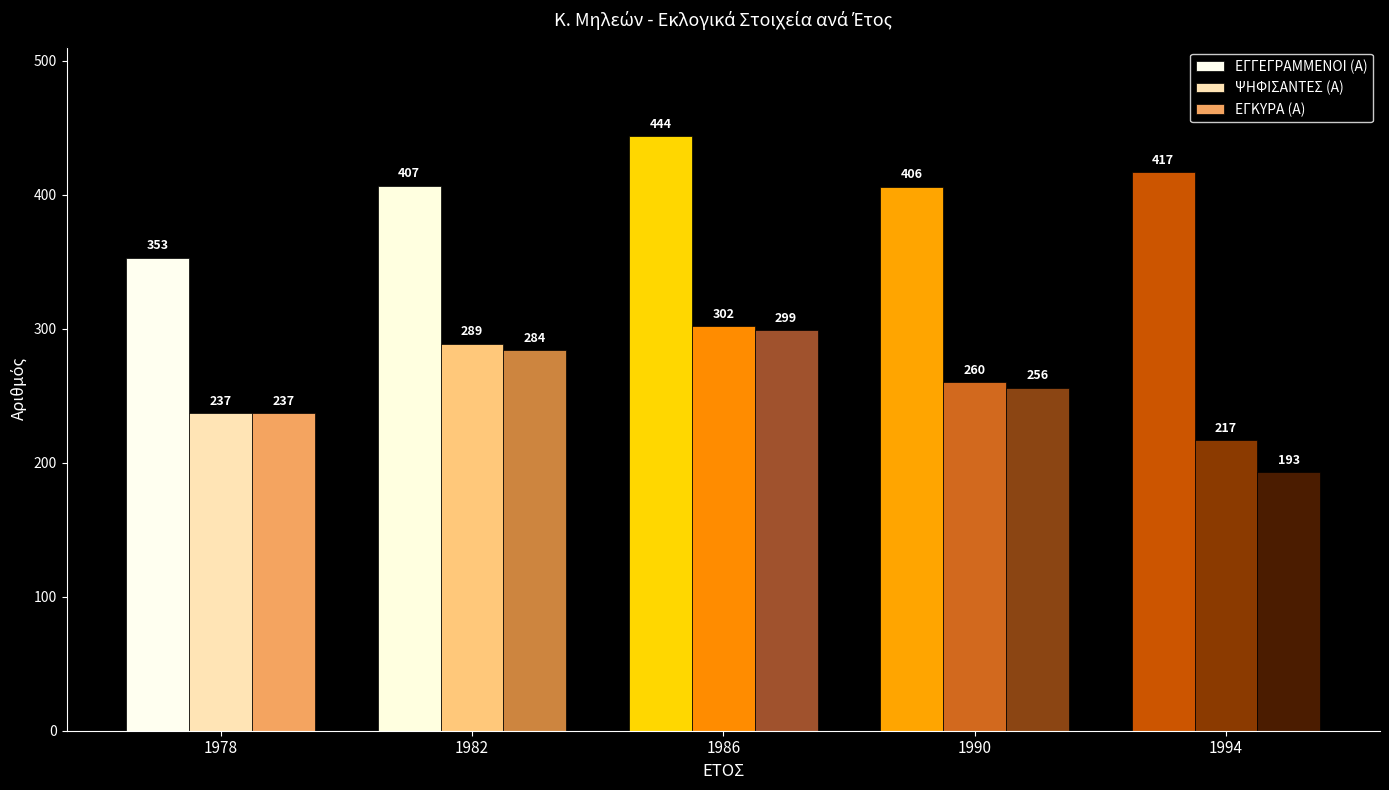

At 1986, list the series in order from smallest to largest.

ΕΓΚΥΡΑ (Α), ΨΗΦΙΣΑΝΤΕΣ (Α), ΕΓΓΕΓΡΑΜΜΕΝΟΙ (Α)